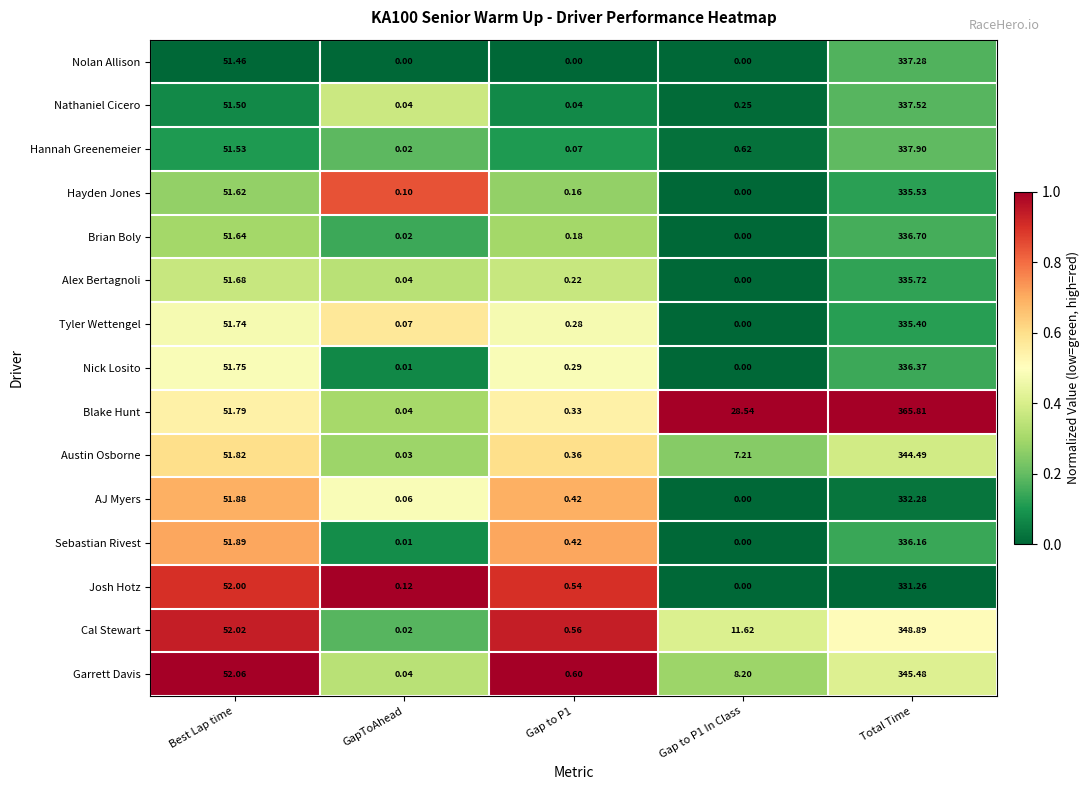

At which label is Josh Hotz closest to 165?

Best Lap time